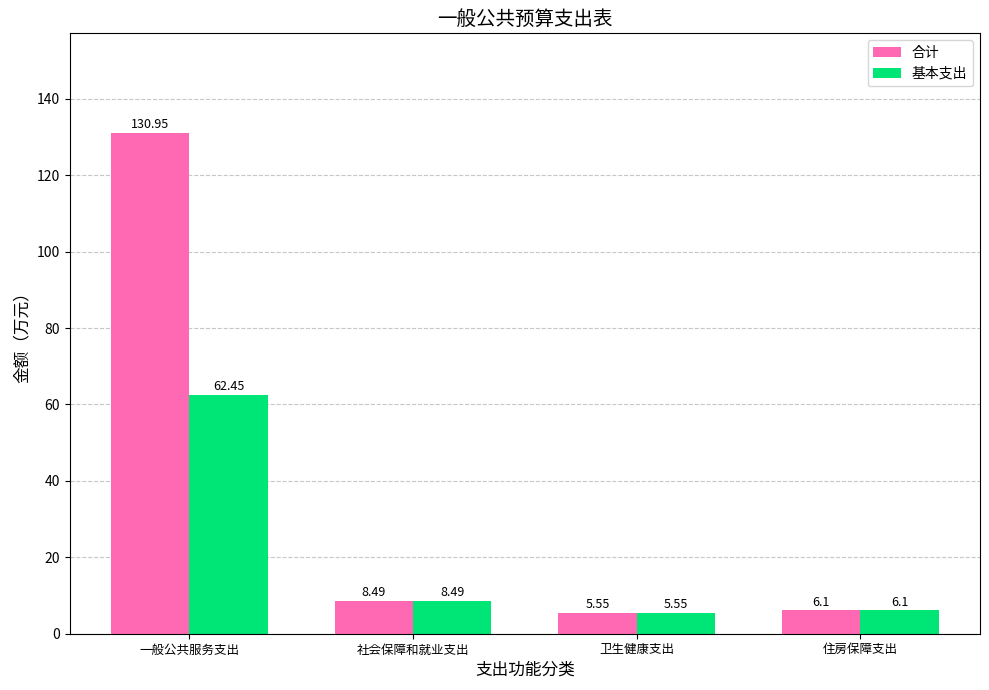

Which series has the largest total across all categories?

合计